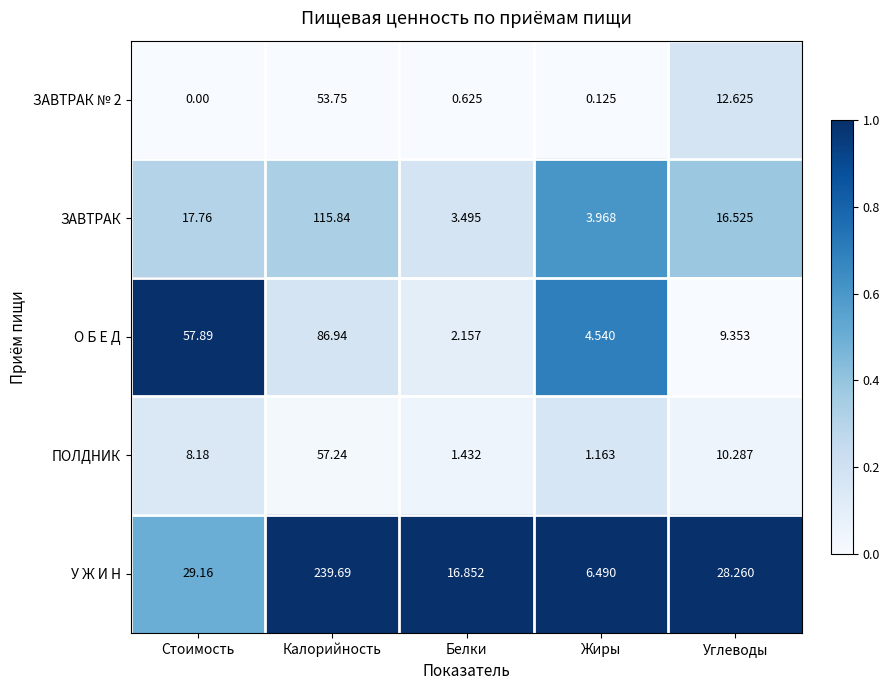

At which label does О Б Е Д first exceed 9?

Стоимость